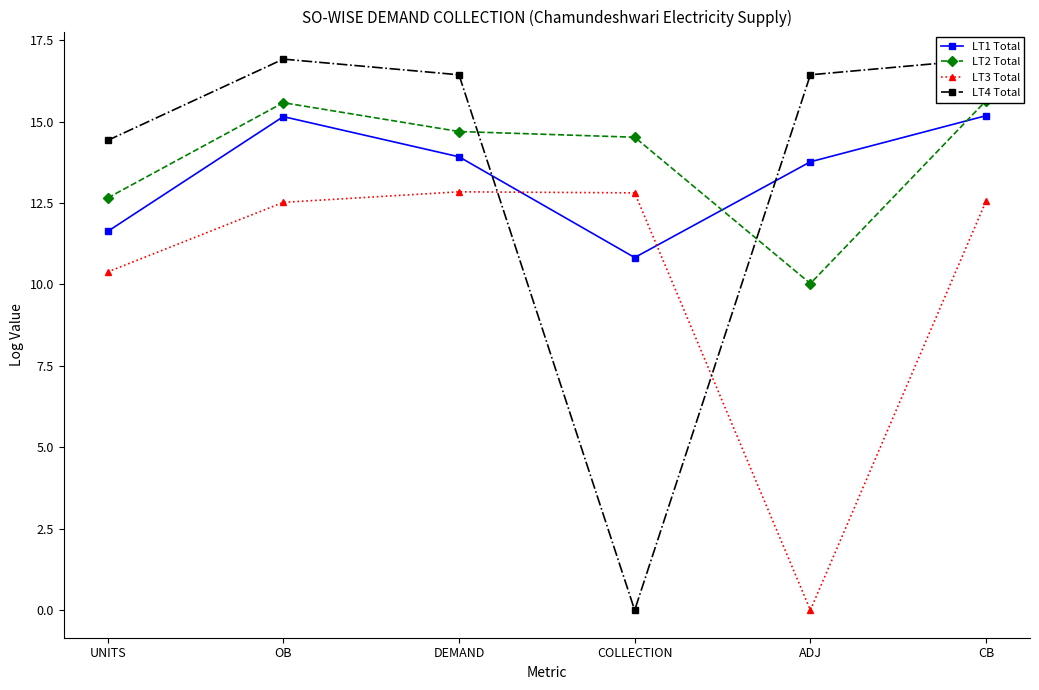

The LT4 Total series shows 11.3 at ADJ. True or false?

False